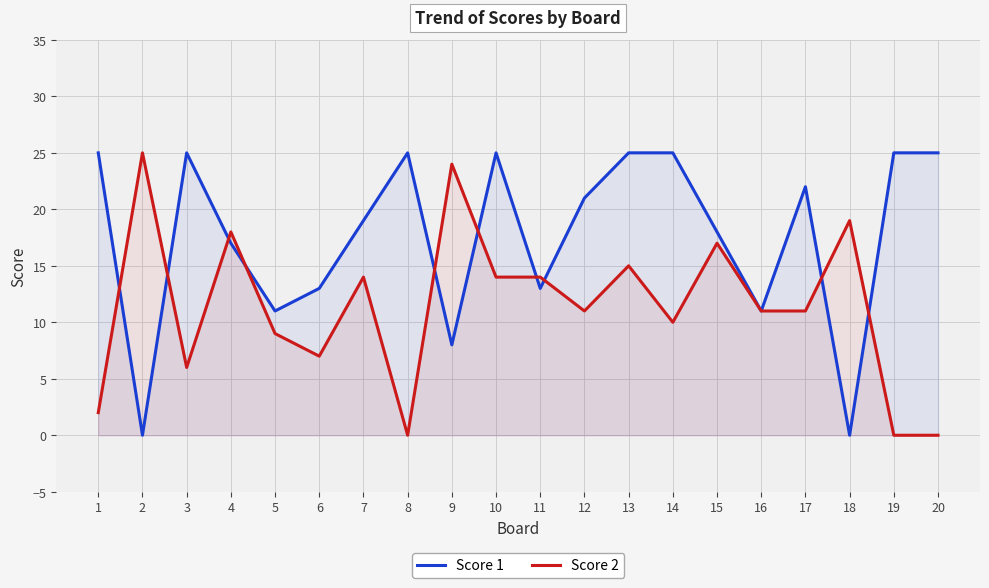

At which category is the sum across all series the highest?

13